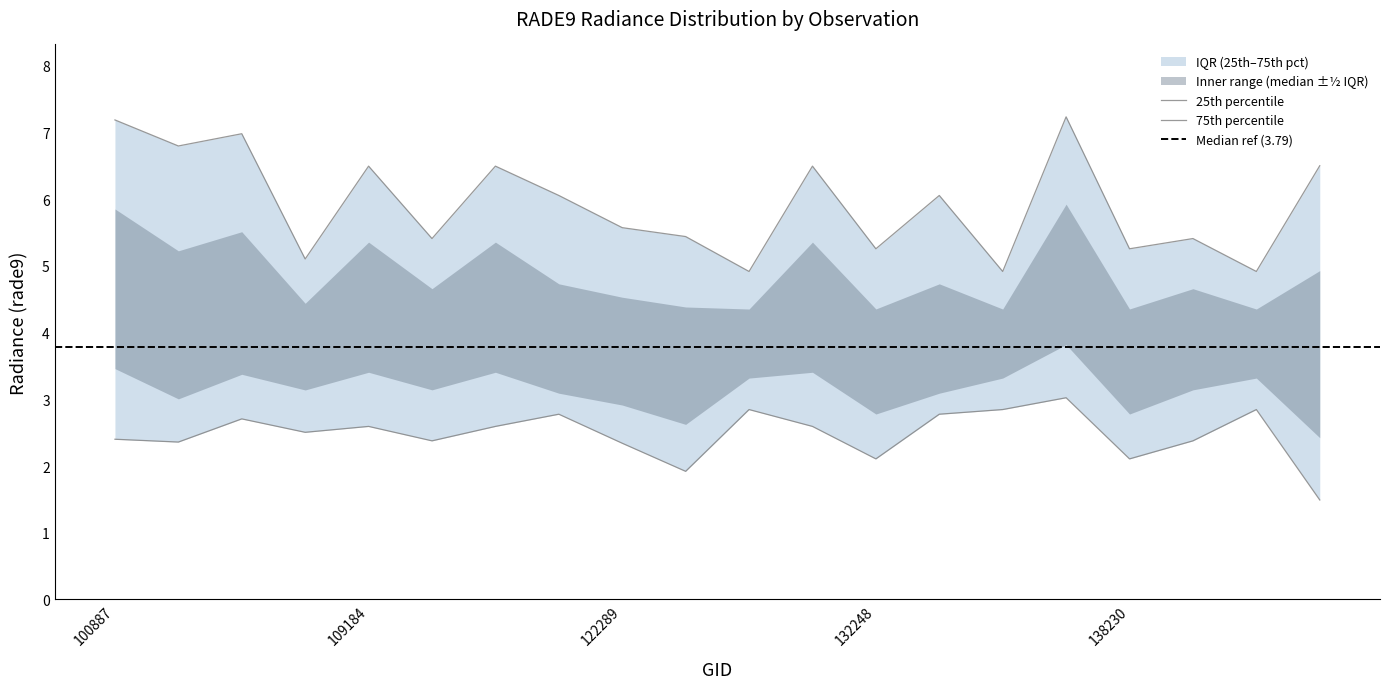

True or false: rade9_bin_1q and rade9_bin_3q intersect in this chart.

False